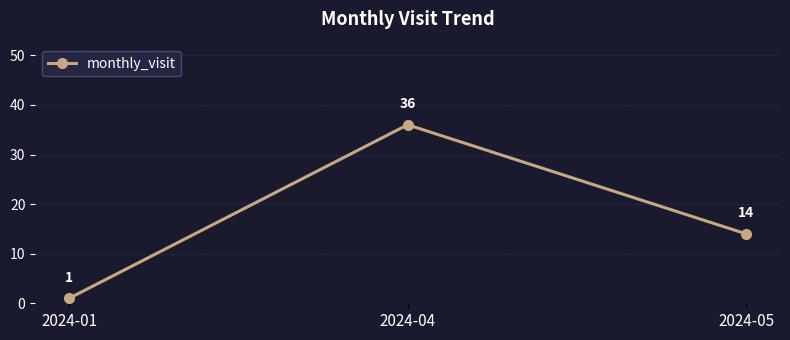

What is the average value?

17